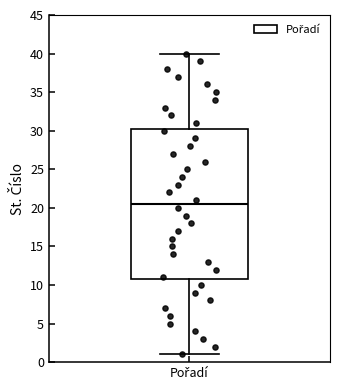

Transcribe this box plot: give where the median line is, the range the box spans, and where the two whiskers end, as read against the y-axis. The values are not printed on the chart, so give them approximately, as read against the axis.

median 20.5, box 11.0 to 30.5, whiskers 1.0 to 40.0